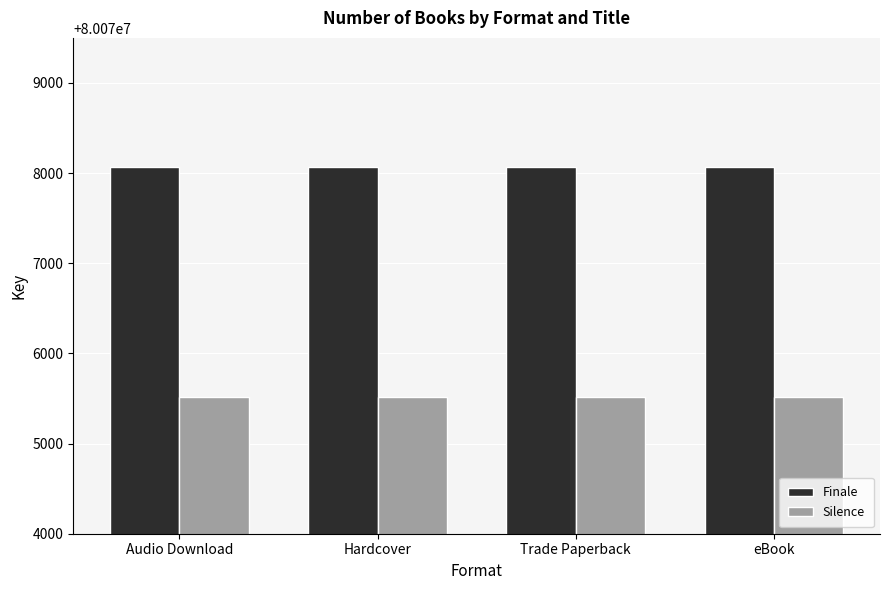

What is the value of the Finale bar at the 2nd from the left?

80078070